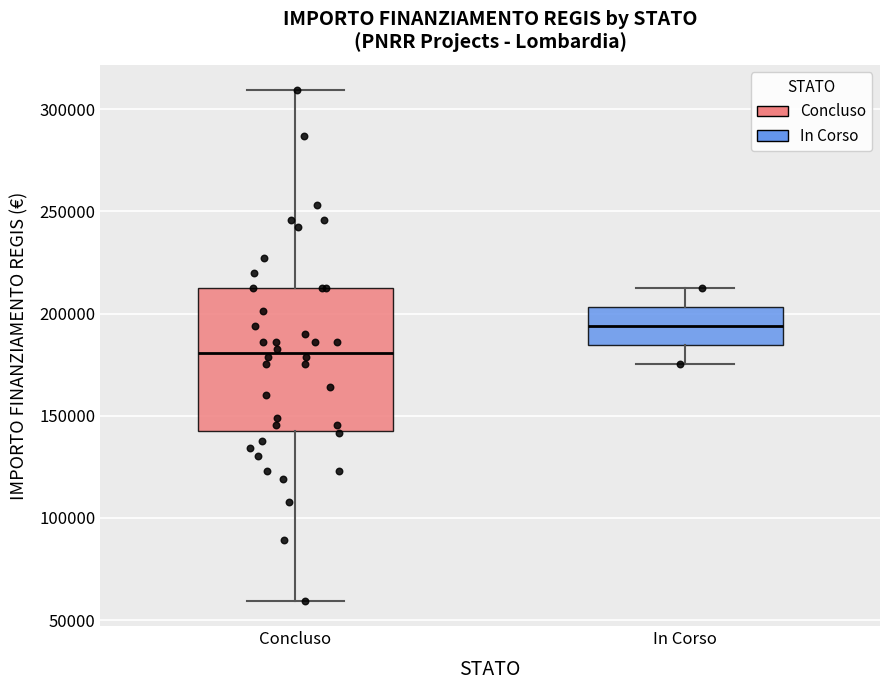

Where does the upper whisker of the box for In Corso end on the y-axis? The values are not printed on the chart, so give them approximately, as read against the axis.

210000